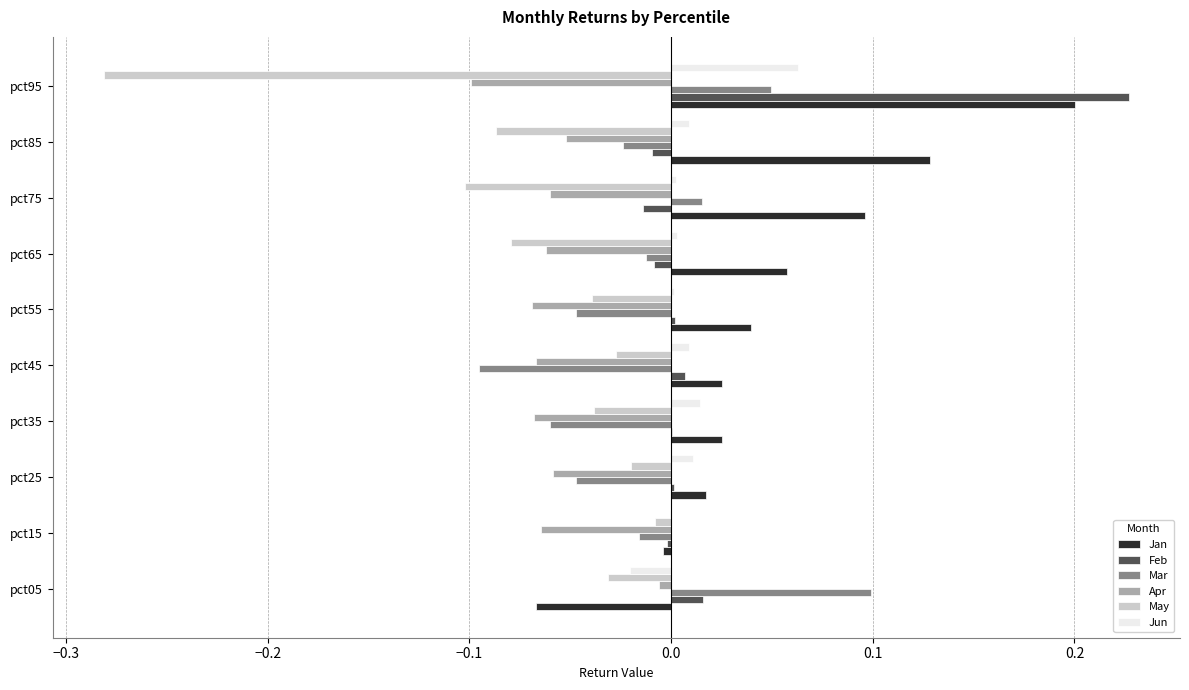

Is the value of Jan at pct05 greater than the value of Apr at pct85?

No